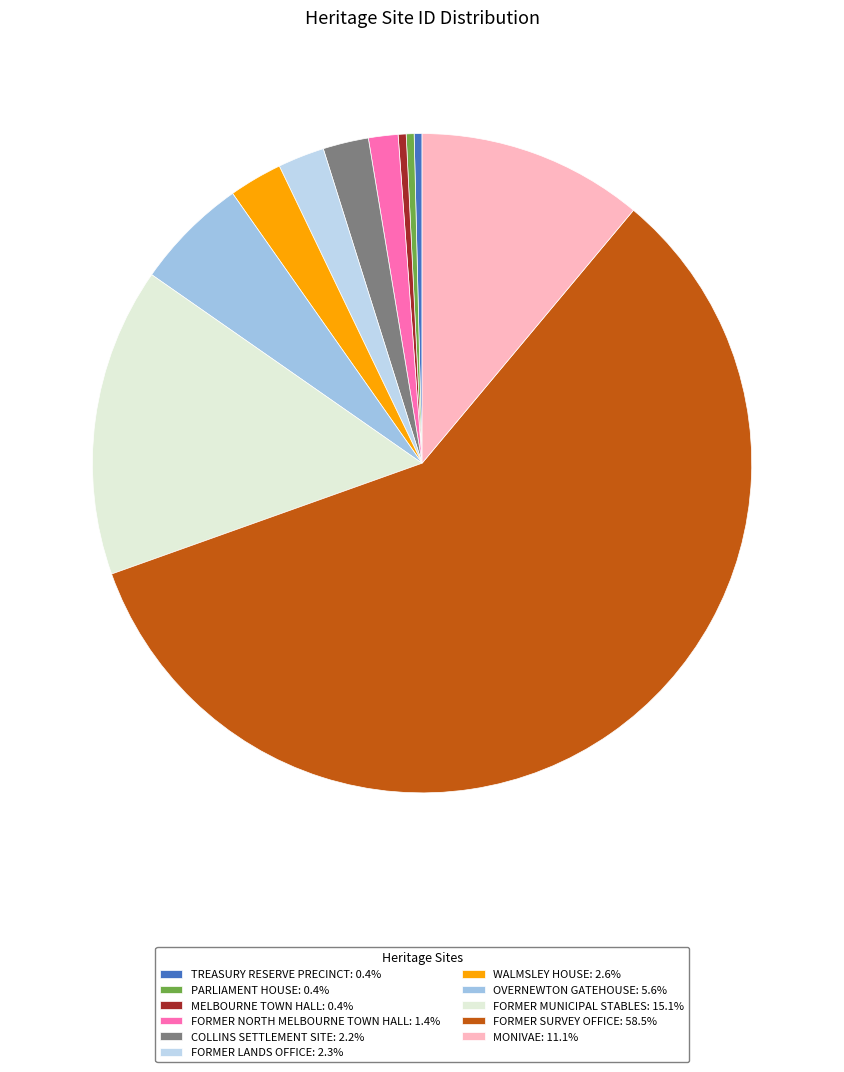

How many segments does this pie chart have?

11